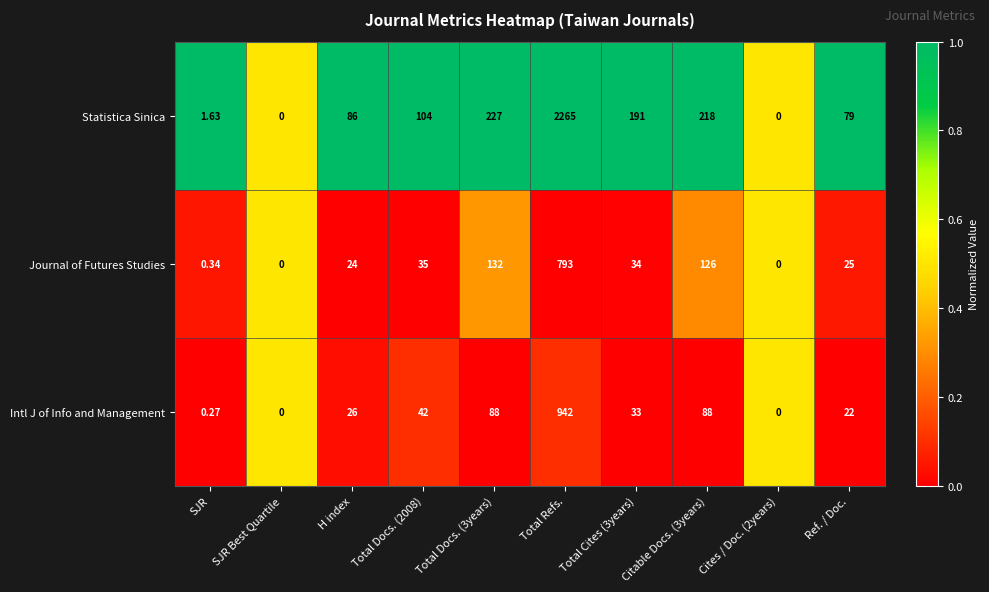

What is the total value across all series at SJR Best Quartile?

0.0